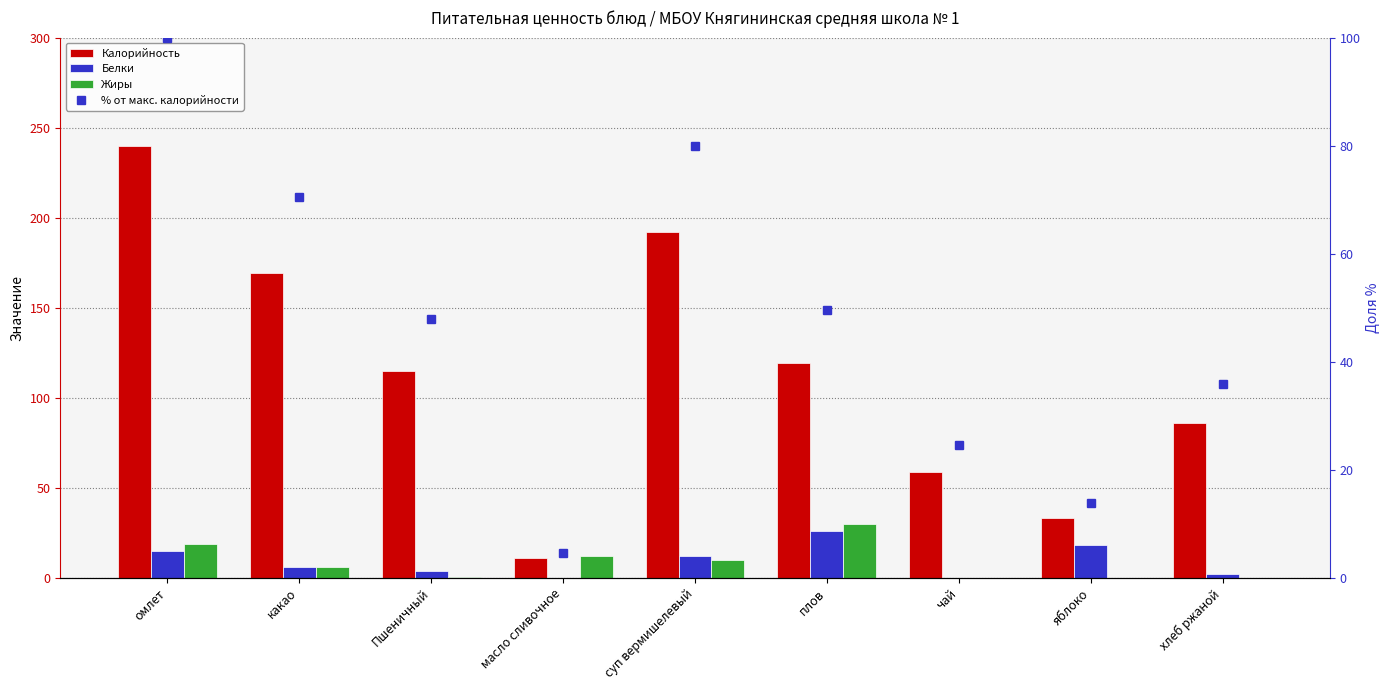

Between масло сливочное and чай, which series saw the biggest shift?

Калорийность